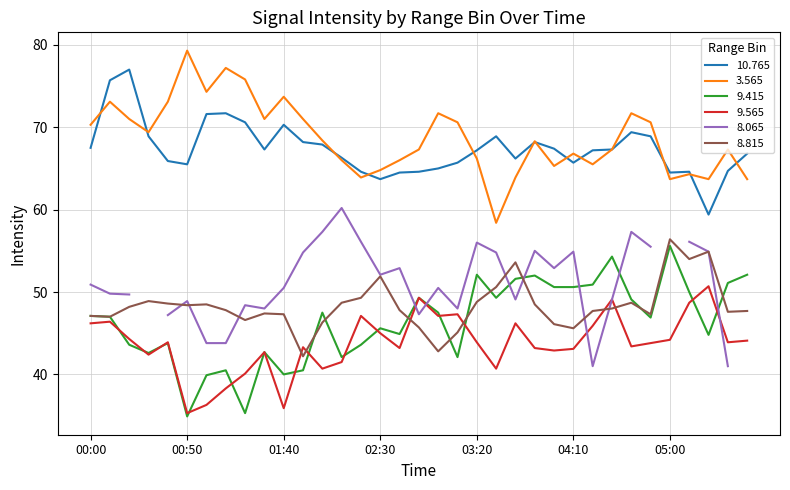

Which has a higher value, 01:30 or 05:20?

01:30